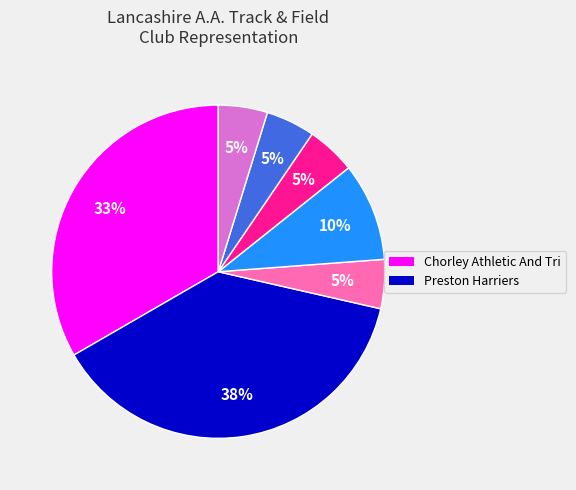

Does any single category account for the majority?

No